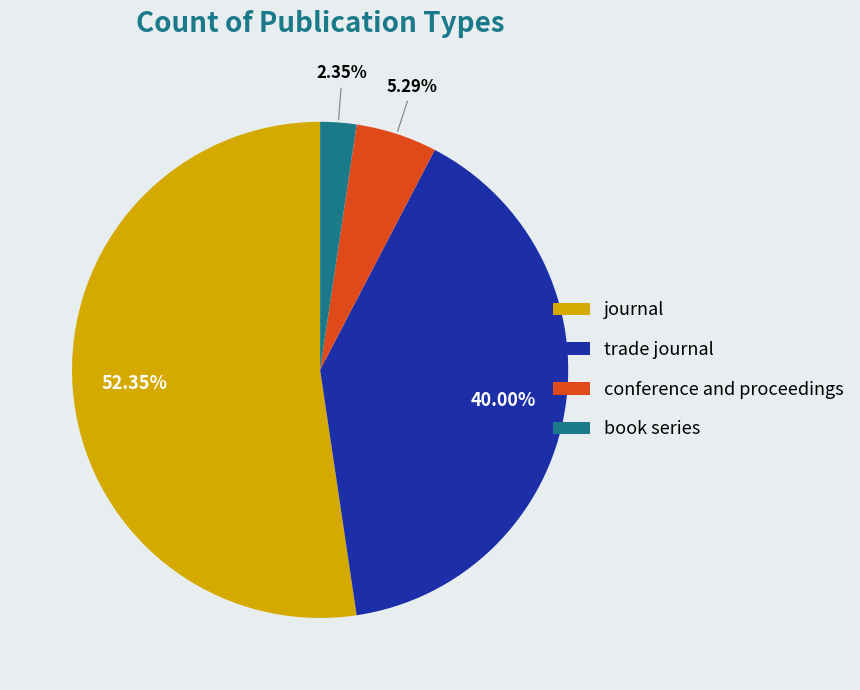

Which category has the biggest portion of the pie?

journal